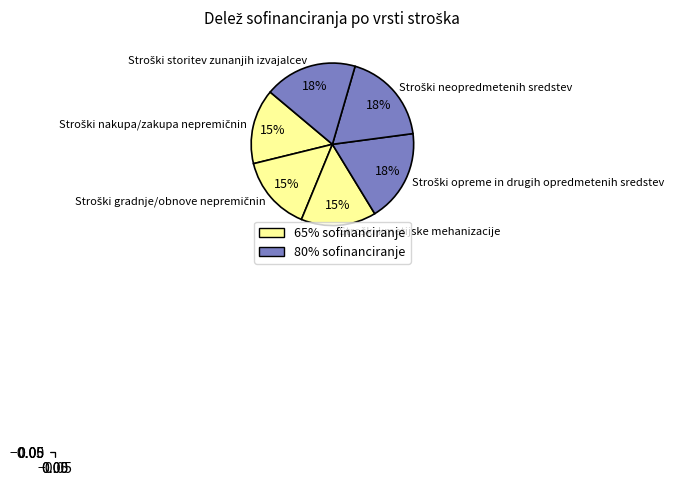

How many segments does this pie chart have?

6